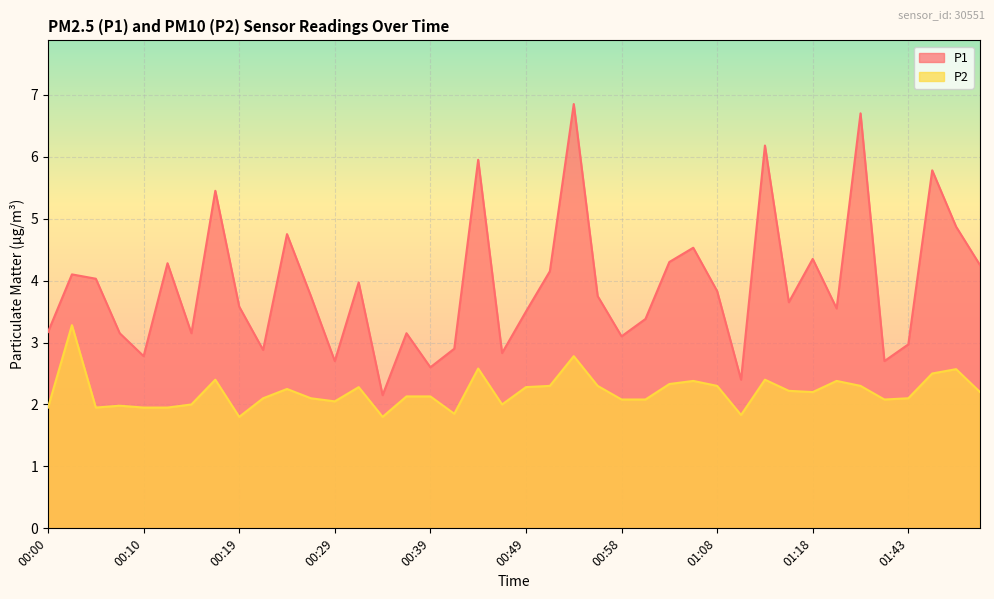

Which category has the lowest value across all series?

00:19